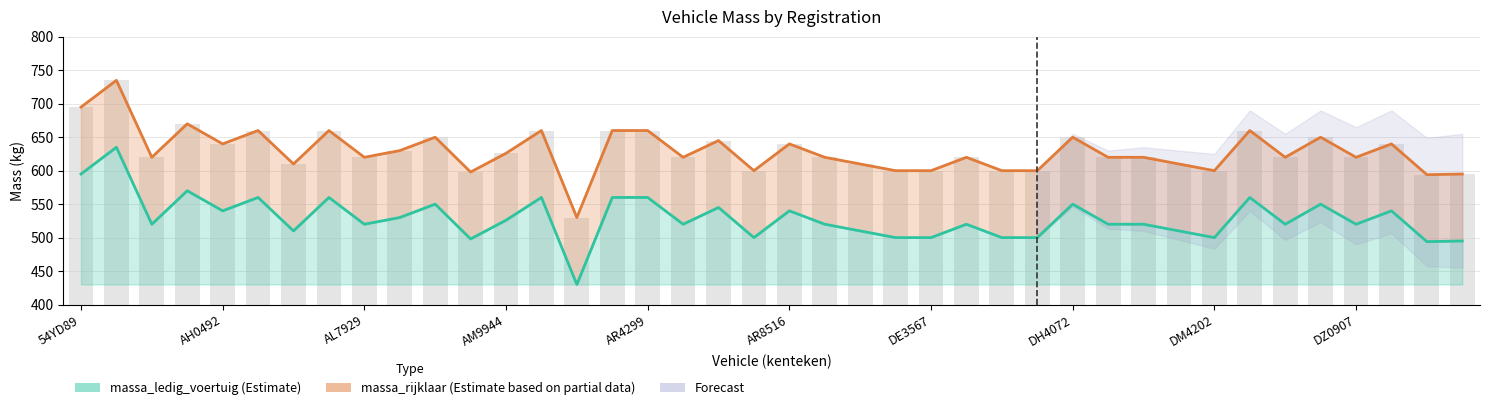

What position from the right is 35?

5